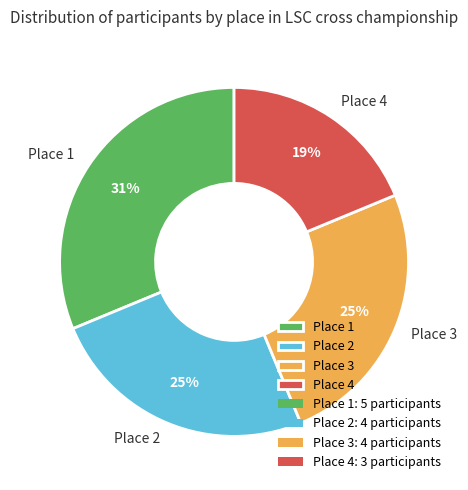

Do Place 4 and Place 2 together represent more than half of the pie?

No